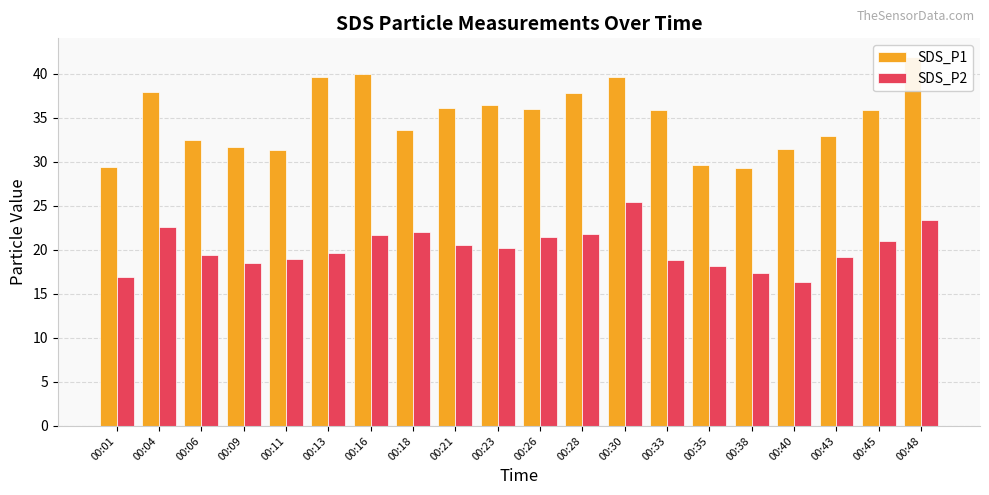

How many groups of bars are there?

20